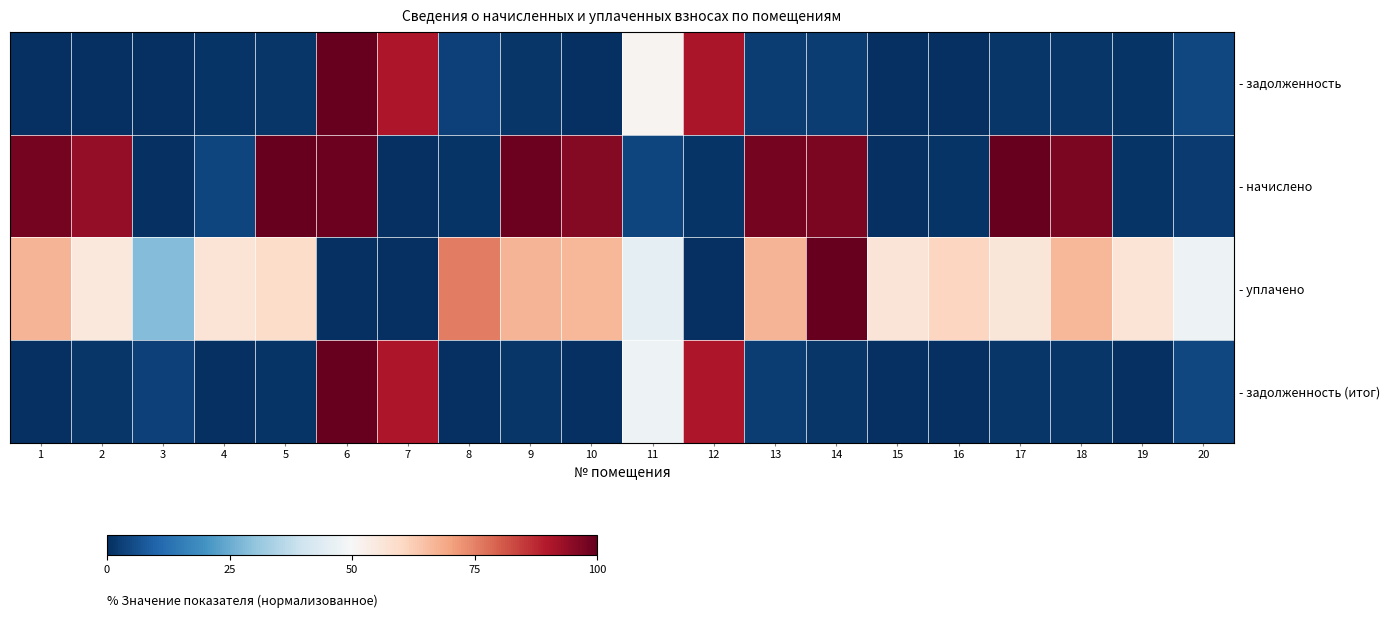

Reading right to left, transcribe all the data shown in this chart.

- задолженность: 20=4.5	19=1.0	18=1.3	17=1.3	16=0.3	15=0.0	14=2.6	13=2.6	12=90.7	11=51.4	10=0.0	9=1.3	8=3.3	7=90.6	6=100.0	5=1.4	4=1.1	3=0.0	2=0.0	1=0.0
- начислено: 20=2.0	19=1.0	18=96.9	17=100.0	16=1.0	15=0.0	14=96.9	13=98.0	12=1.0	11=4.1	10=95.9	9=99.0	8=1.0	7=0.0	6=99.0	5=100.0	4=4.1	3=0.0	2=93.9	1=98.0
- уплачено: 20=47.3	19=56.8	18=66.8	17=55.9	16=60.6	15=56.6	14=100.0	13=66.9	12=0.0	11=45.4	10=66.6	9=67.0	8=75.5	7=0.0	6=0.0	5=59.0	4=57.0	3=28.3	2=55.4	1=66.9
- задолженность (итог): 20=4.4	19=0.0	18=1.3	17=1.3	16=0.0	15=0.0	14=1.3	13=2.5	12=90.5	11=47.6	10=0.0	9=1.3	8=0.0	7=90.3	6=100.0	5=1.1	4=0.0	3=3.2	2=1.2	1=0.0